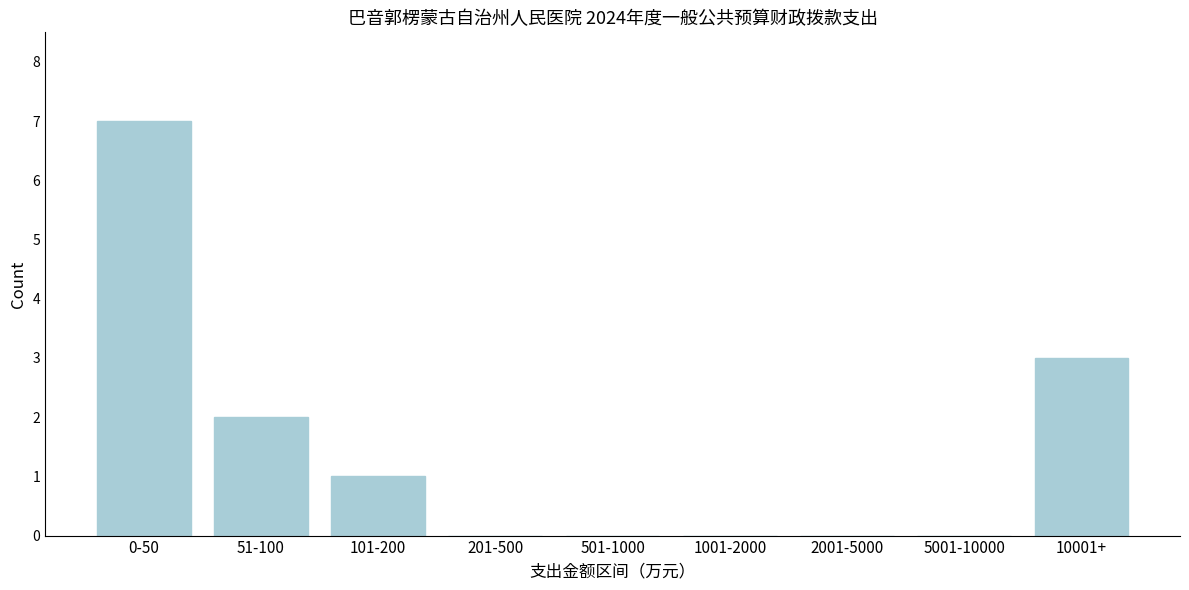

Reading left to right, transcribe all the data shown in this chart.

0-50=7	51-100=2	101-200=1	201-500=0	501-1000=0	1001-2000=0	2001-5000=0	5001-10000=0	10001+=3